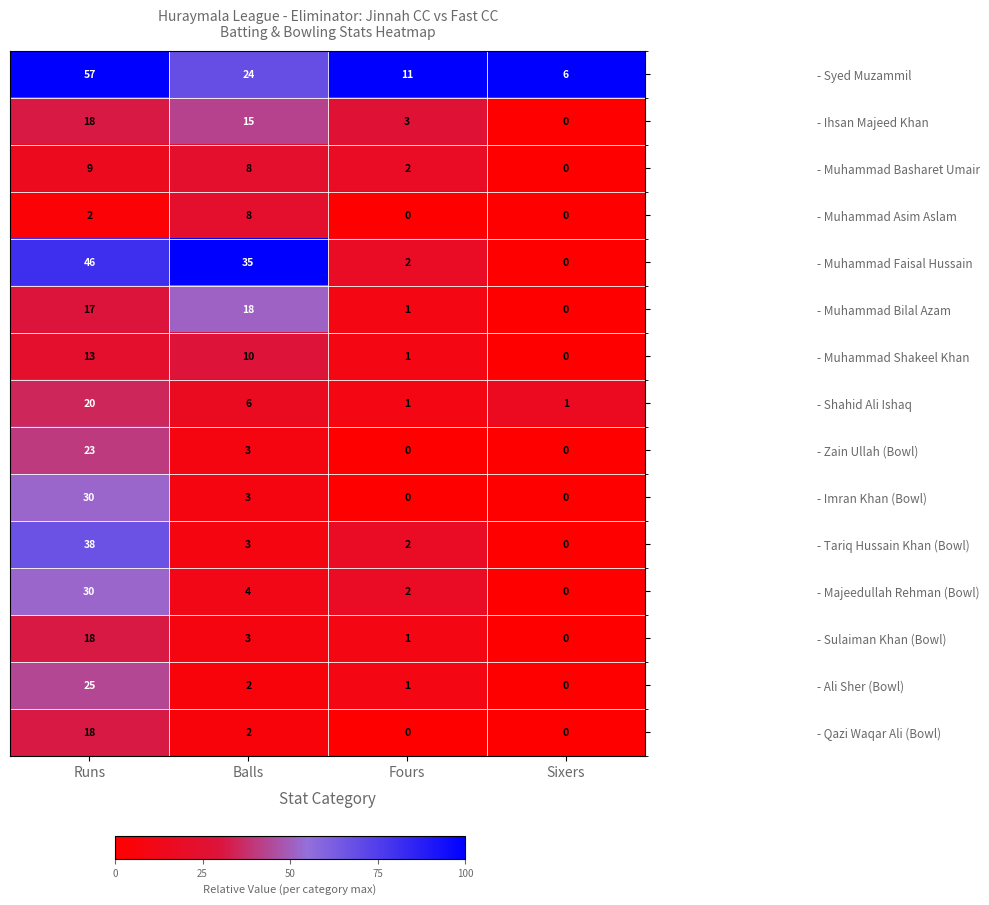

How many - Imran Khan (Bowl) values are between 0 and 30?

4